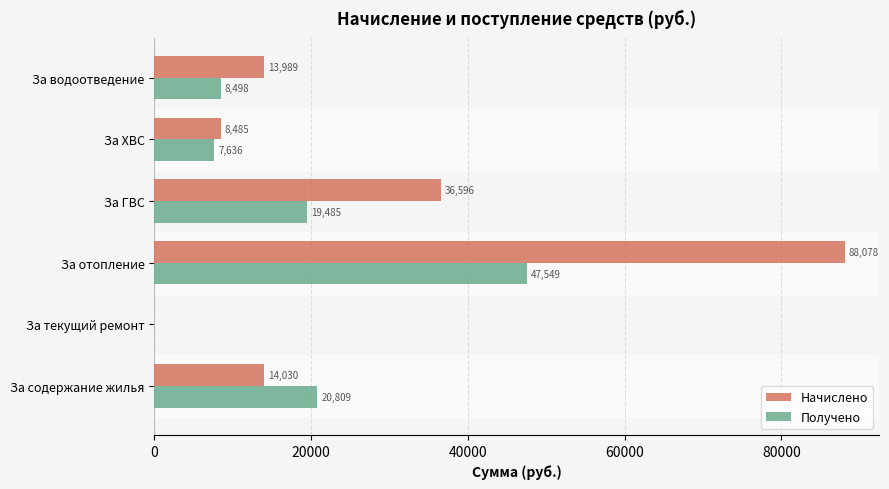

Where is Начислено nearest to the value 44039?

За ГВС